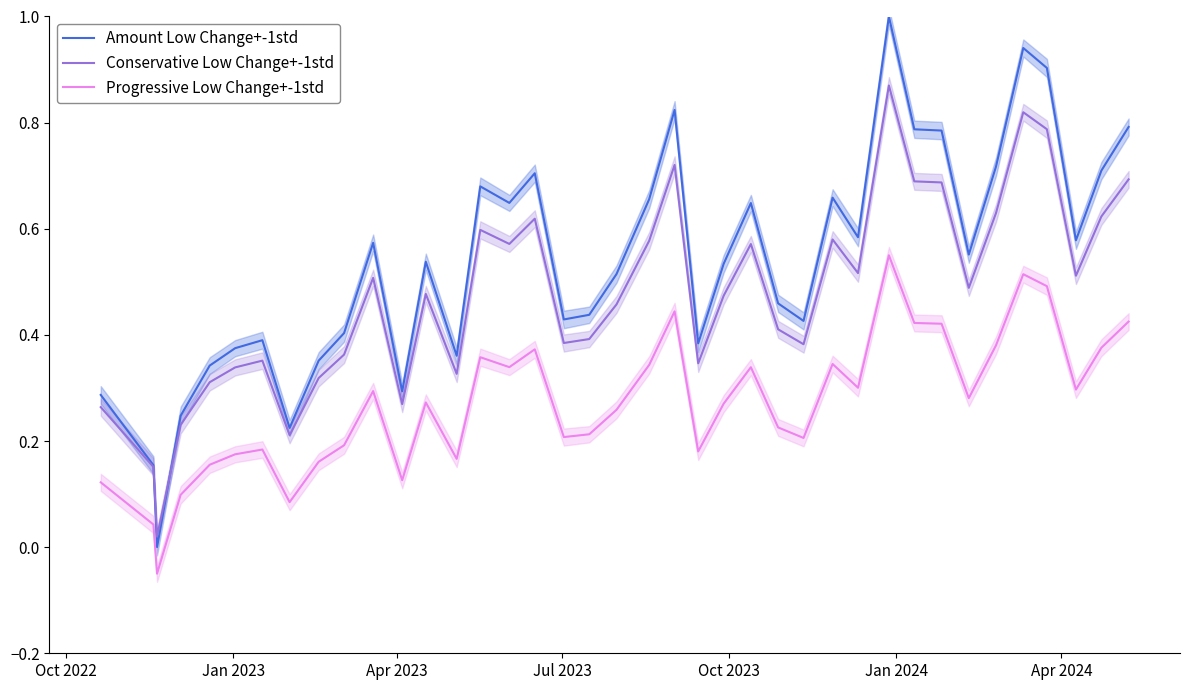

True or false: Conservative Low Change+-1std and Progressive Low Change+-1std cross at least once.

False